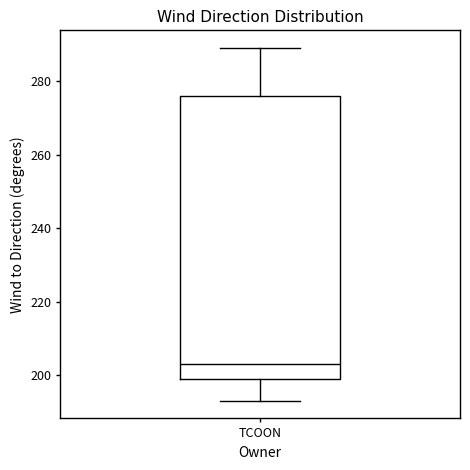

Read this box plot against the y-axis: the position of the median line, the range covered by the box, and the ends of both whiskers. The values are not printed on the chart, so give them approximately, as read against the axis.

median 204, box 200 to 276, whiskers 194 to 290